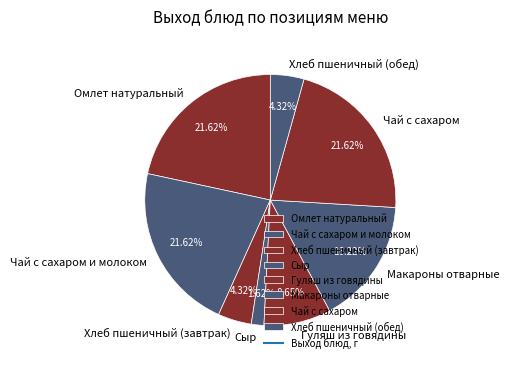

The Хлеб пшеничный (обед) slice represents 4% of the pie. True or false?

True